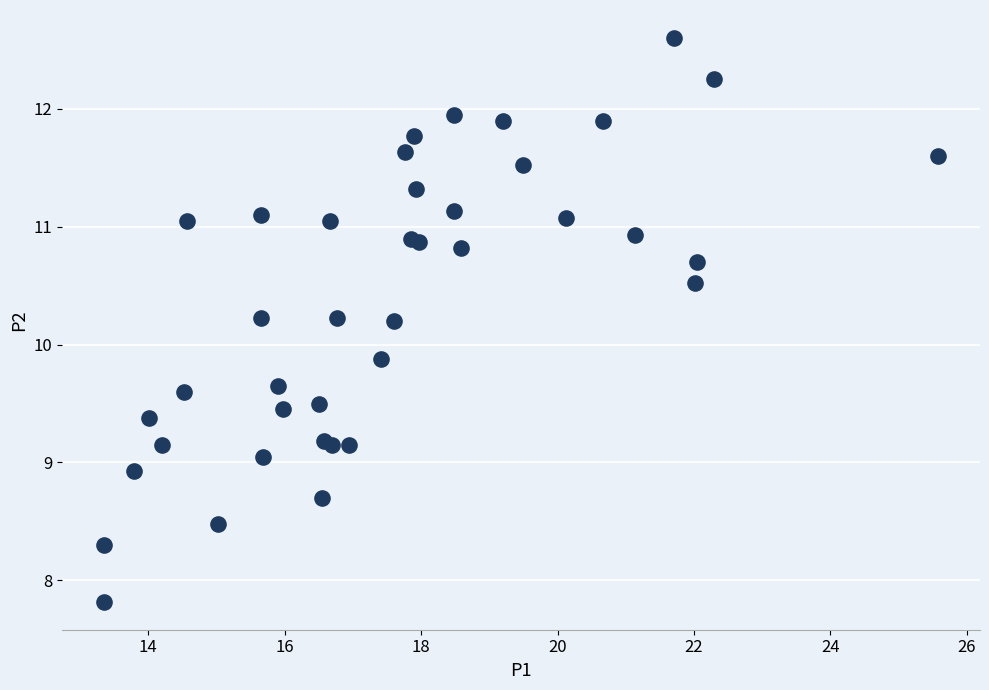

What Y value in the scatter plot is closest to 10?

9.9